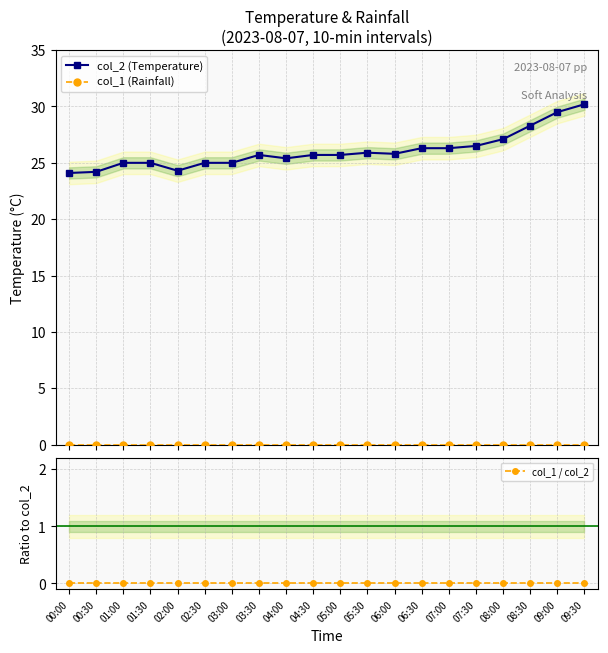

Reading left to right, what are all the values shown in this chart?

col_2 (Temperature): 00:00=24.1	00:30=24.2	01:00=25.0	01:30=25.0	02:00=24.3	02:30=25.0	03:00=25.0	03:30=25.7	04:00=25.4	04:30=25.7	05:00=25.7	05:30=25.9	06:00=25.8	06:30=26.3	07:00=26.3	07:30=26.5	08:00=27.1	08:30=28.3	09:00=29.5	09:30=30.2
col_1 (Rainfall): 00:00=0.0	00:30=0.0	01:00=0.0	01:30=0.0	02:00=0.0	02:30=0.0	03:00=0.0	03:30=0.0	04:00=0.0	04:30=0.0	05:00=0.0	05:30=0.0	06:00=0.0	06:30=0.0	07:00=0.0	07:30=0.0	08:00=0.0	08:30=0.0	09:00=0.0	09:30=0.0
col_1 / col_2: 00:00=0.0	00:30=0.0	01:00=0.0	01:30=0.0	02:00=0.0	02:30=0.0	03:00=0.0	03:30=0.0	04:00=0.0	04:30=0.0	05:00=0.0	05:30=0.0	06:00=0.0	06:30=0.0	07:00=0.0	07:30=0.0	08:00=0.0	08:30=0.0	09:00=0.0	09:30=0.0